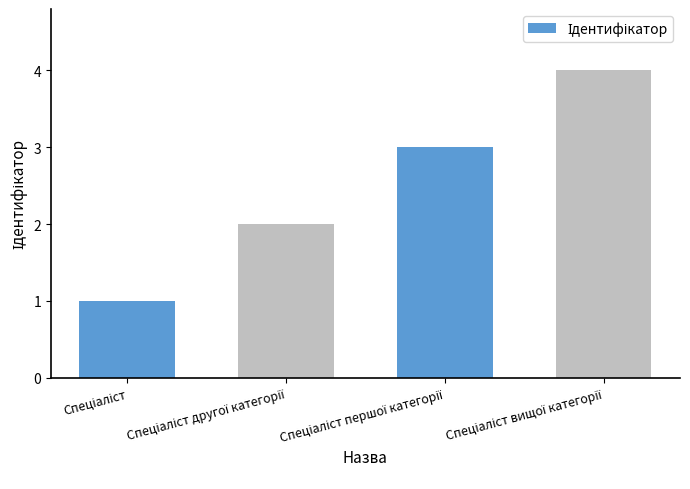

What is the maximum value shown in the chart?

4